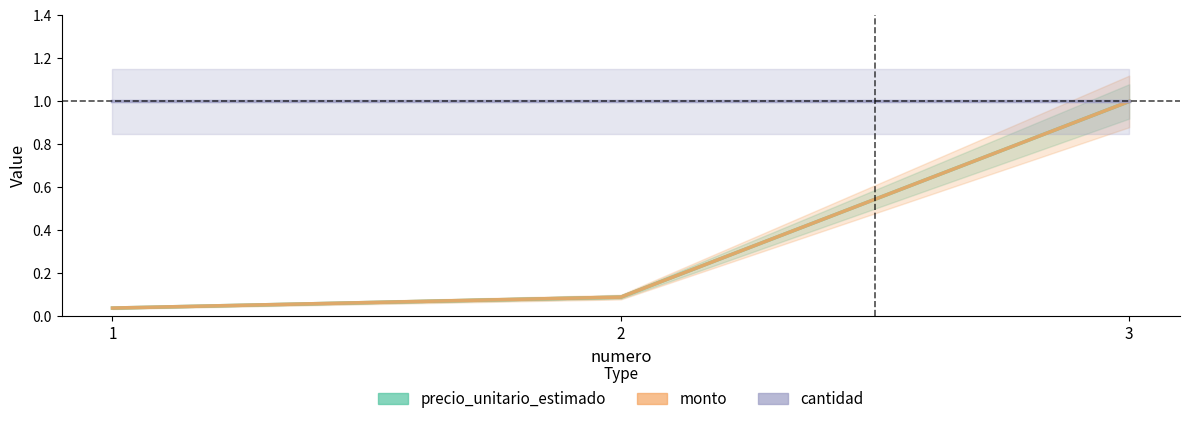

How many lines are shown in the chart?

2